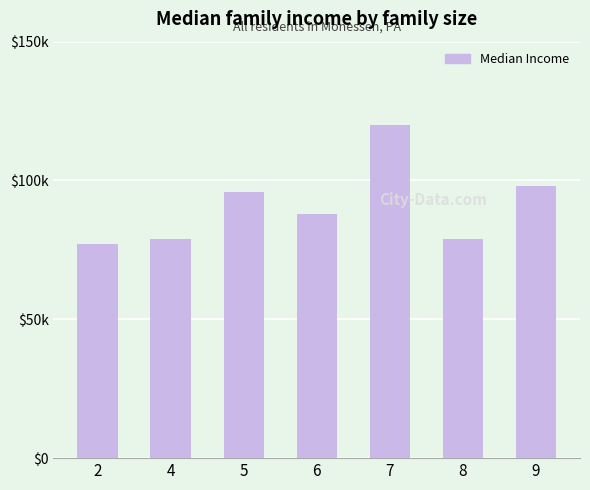

Which has a higher value, 7 or 5?

7